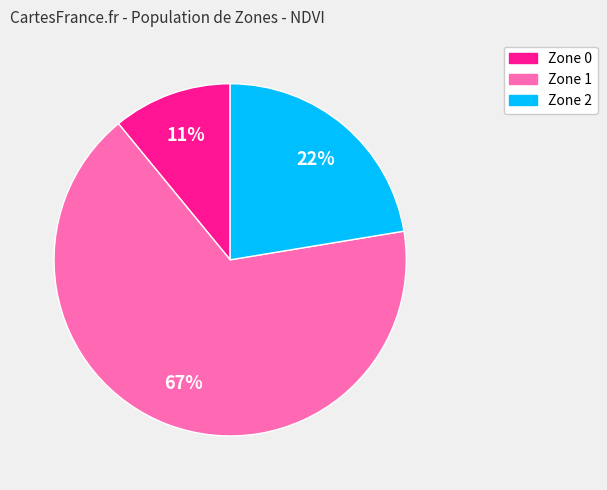

Between Zone 1 and Zone 2, which is larger?

Zone 1